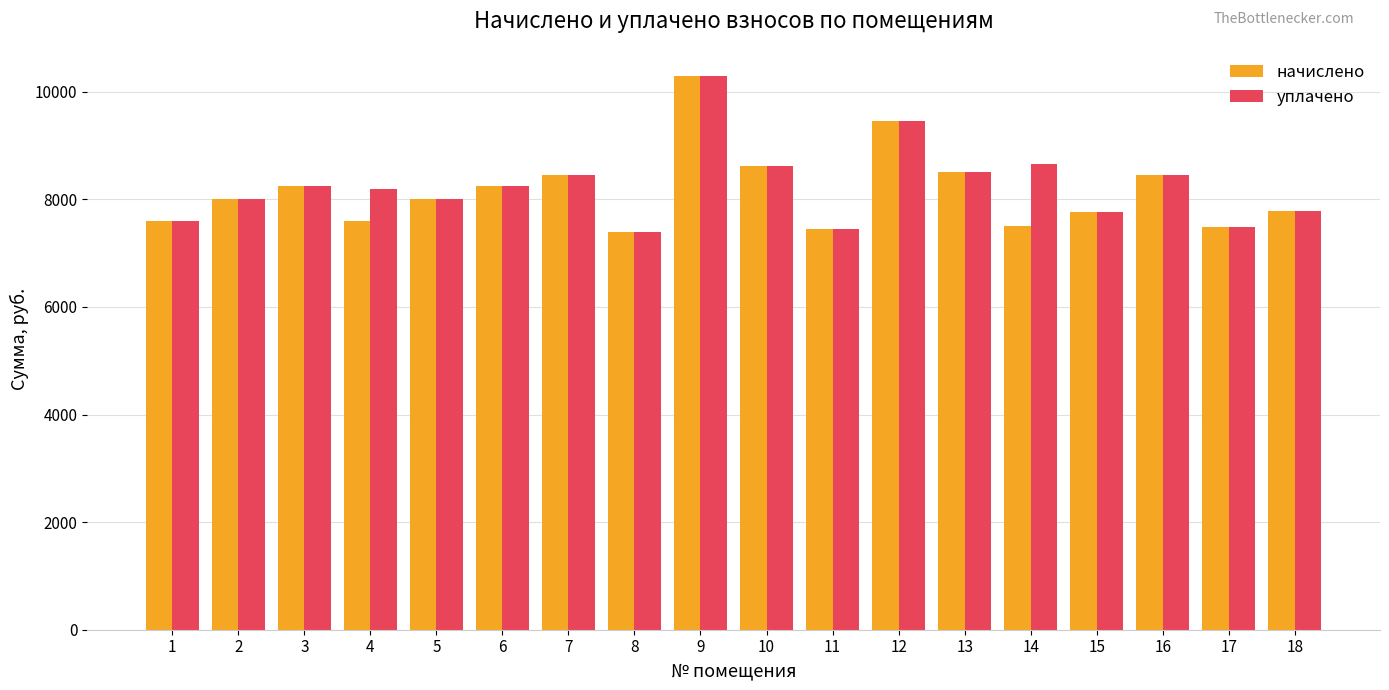

What is the maximum value for начислено?

10283.9